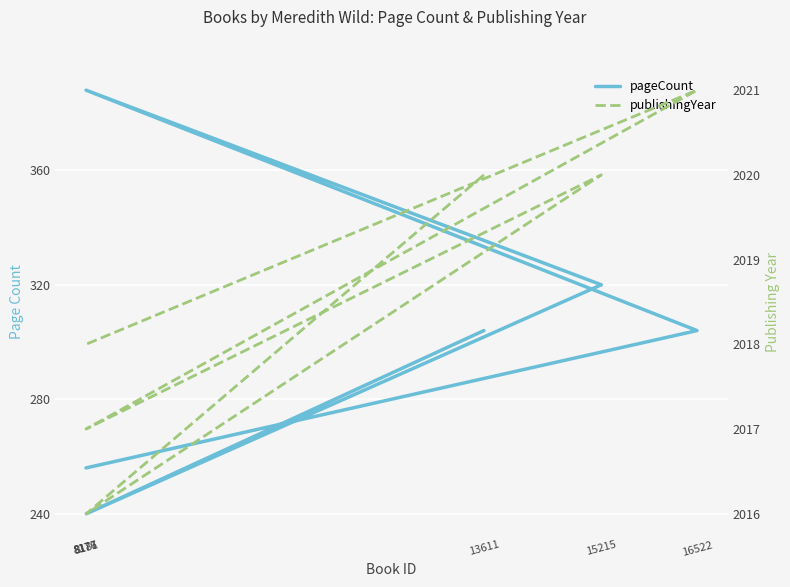

What is the approximate value of publishingYear at 8177?

2017